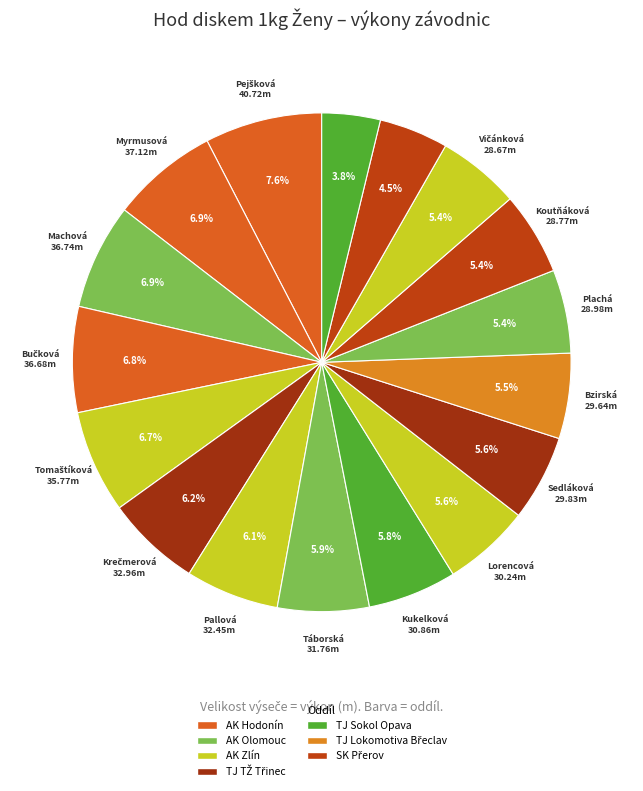

Is there a majority slice in this chart?

No